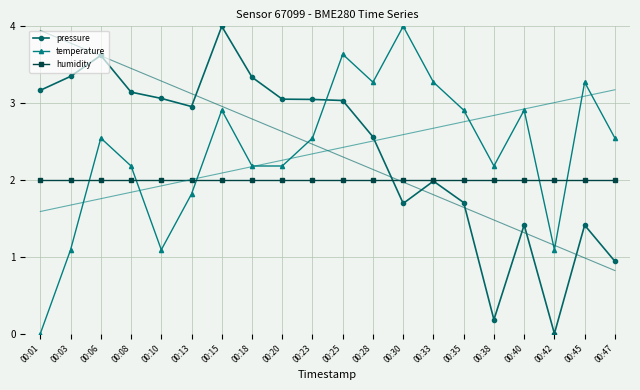

How many values in the pressure series are below 3?

10